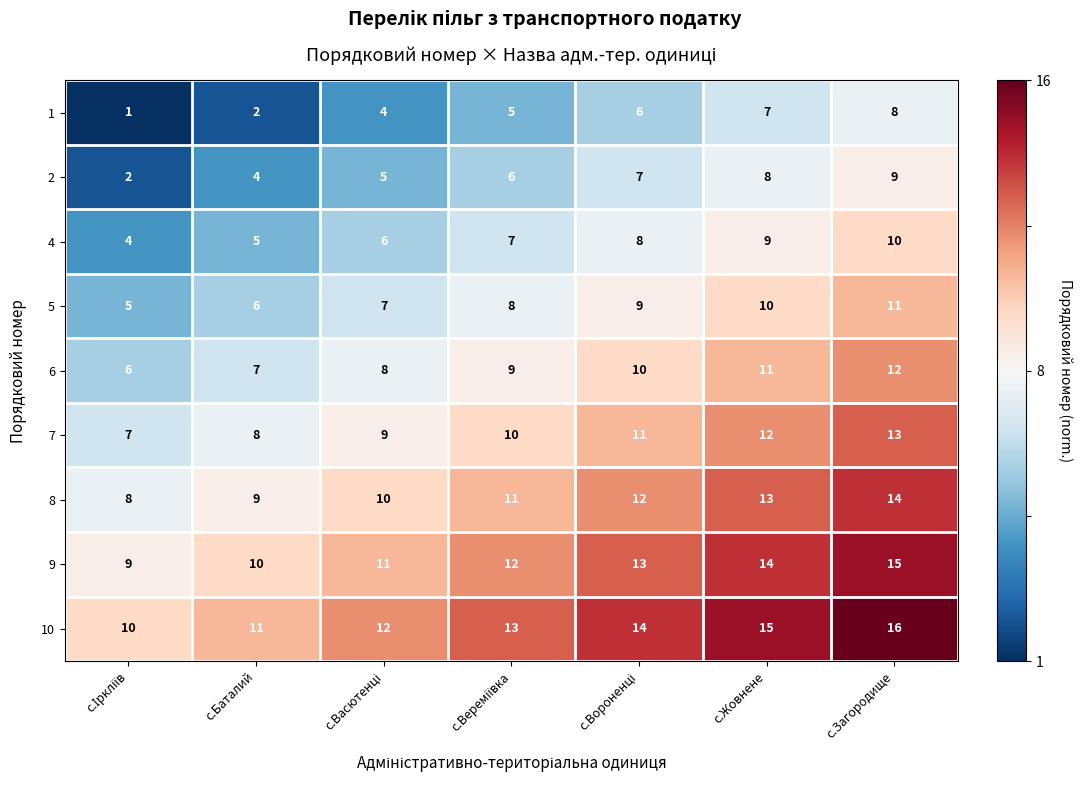

The 5 series shows 10 at с.Жовнене. True or false?

True